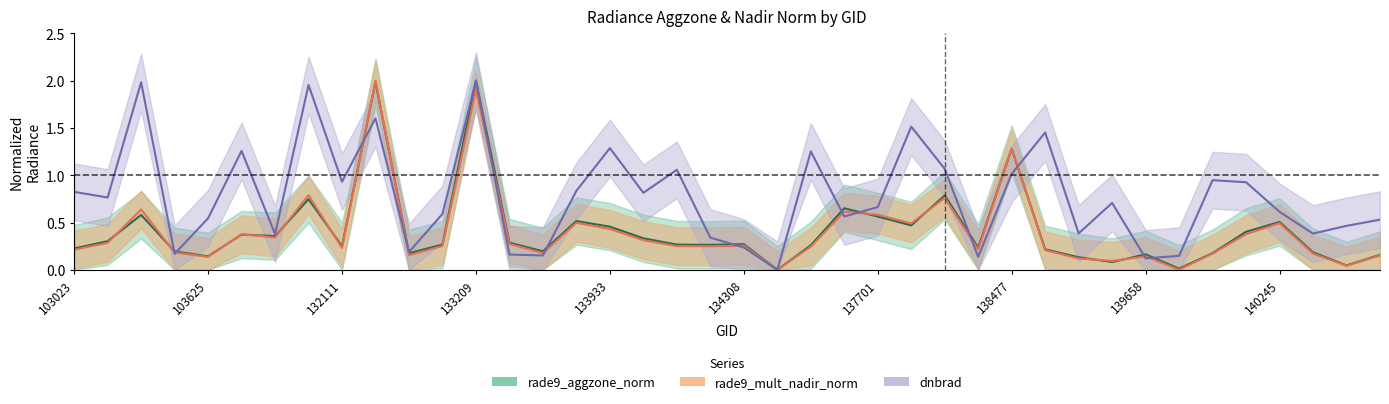

At which category is the sum across all series the highest?

133209